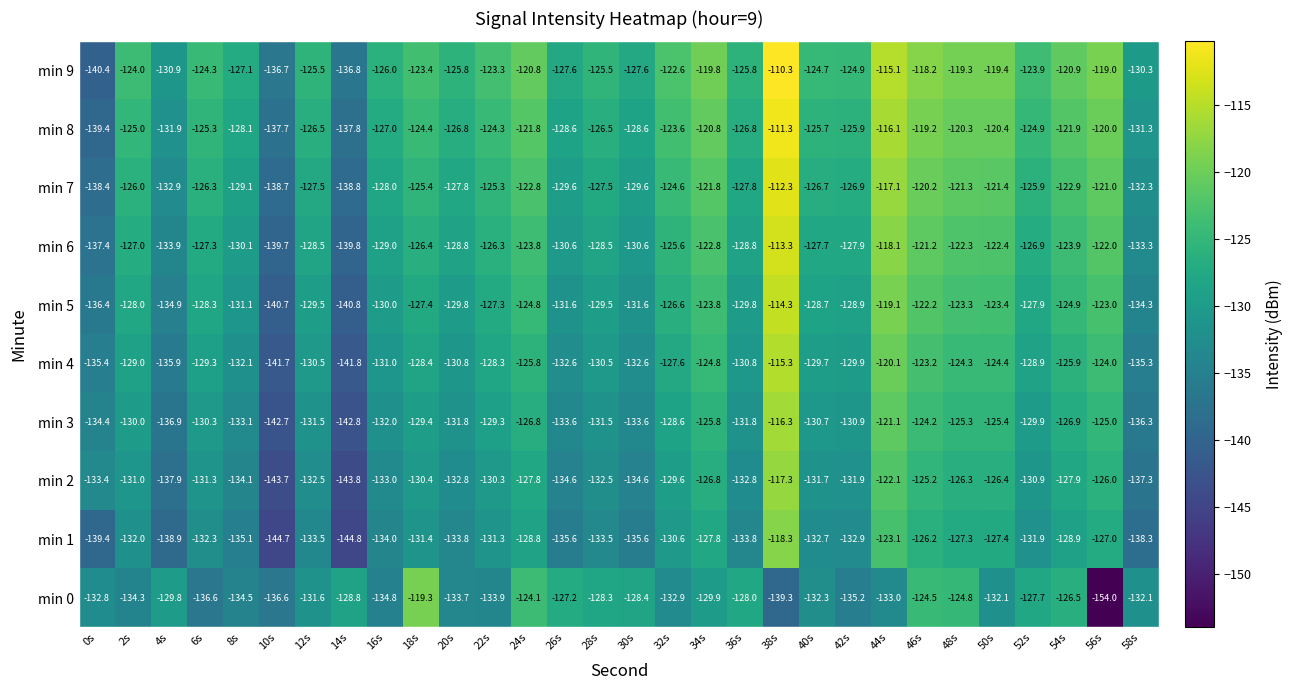

What is the total value across all series at 44s?

-1204.9